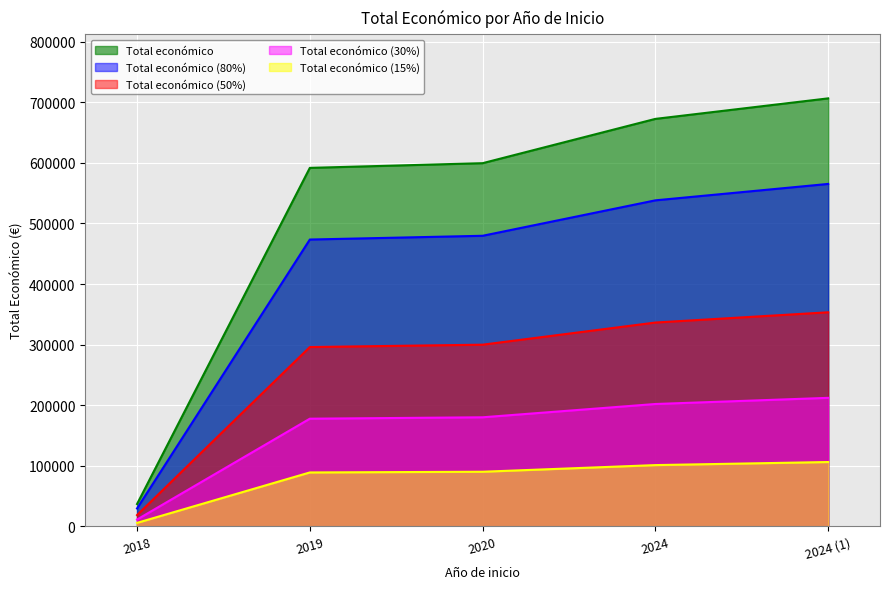

How many lines are shown in the chart?

5